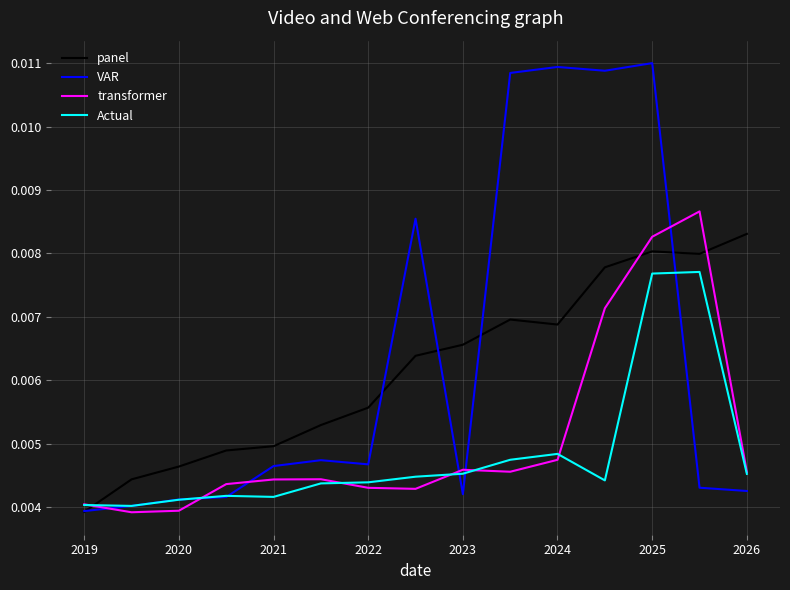

Rank the series by their maximum value, from highest to lowest.

VAR, transformer, panel, Actual